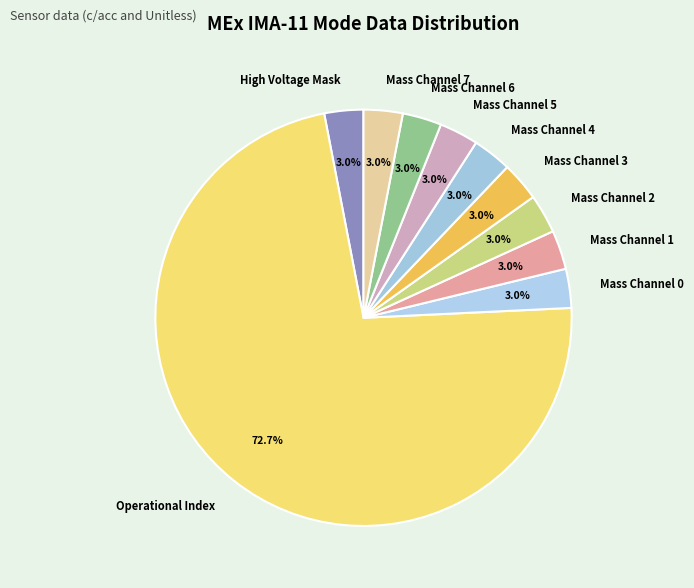

What percentage is the High Voltage Mask slice, to the nearest percent?

3%